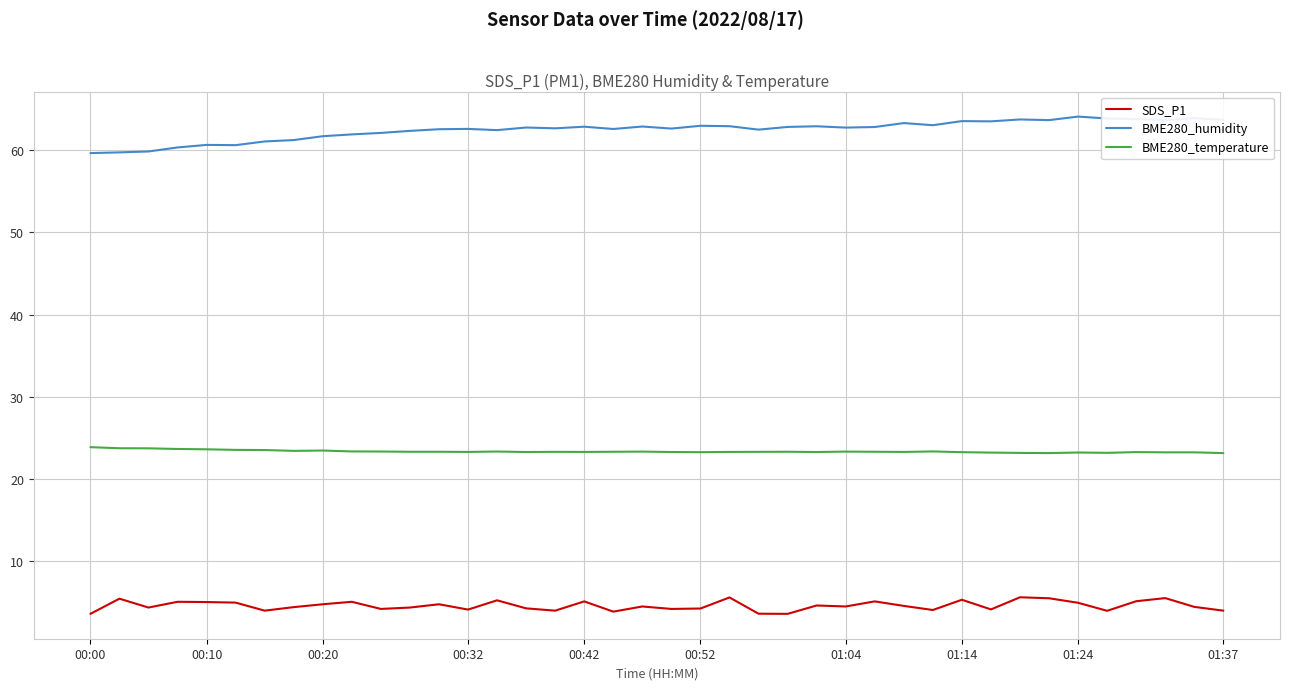

True or false: BME280_temperature and BME280_humidity cross at least once.

False